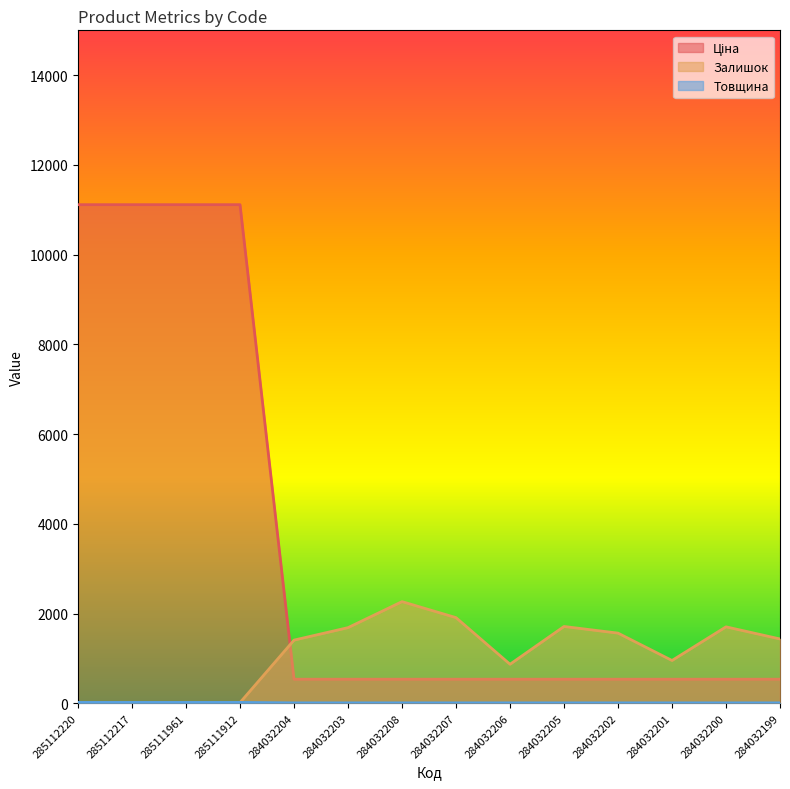

Rank the categories by Залишок value from lowest to highest.

285111912, 285111961, 285112220, 285112217, 284032206, 284032201, 284032204, 284032199, 284032202, 284032203, 284032200, 284032205, 284032207, 284032208